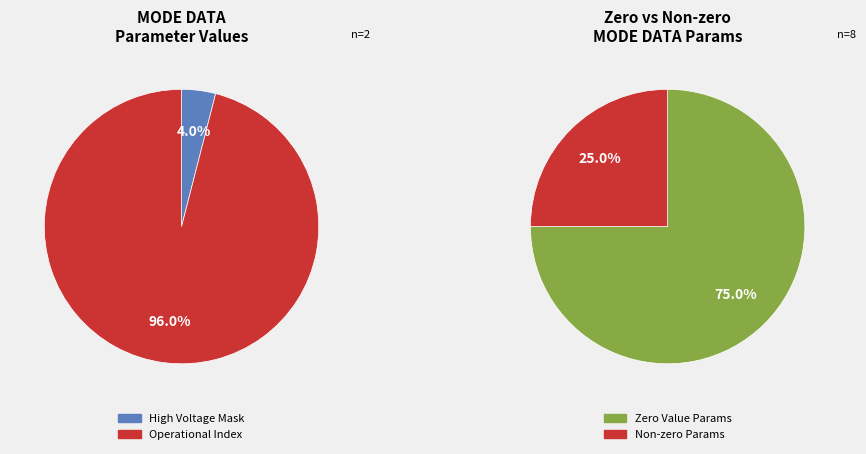

Which category has the biggest portion of the pie?

Operational Index